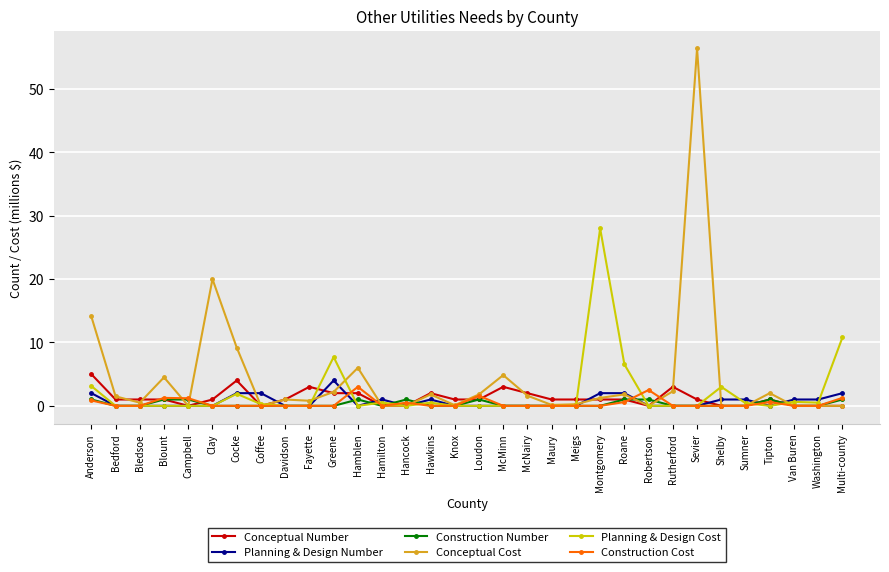

Which series has the largest total across all categories?

Conceptual Cost